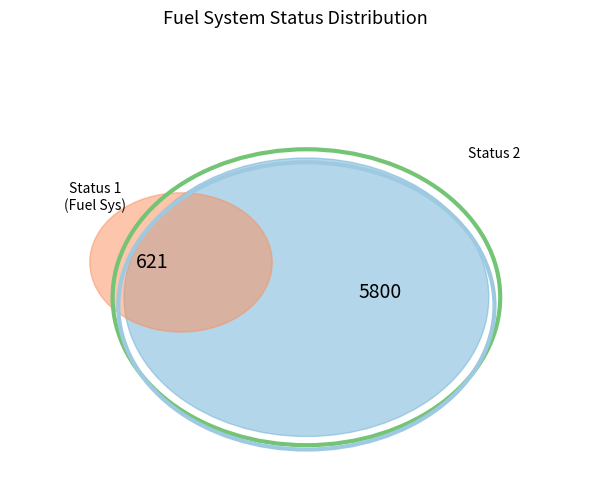

The Status 2 slice represents 73% of the pie. True or false?

False